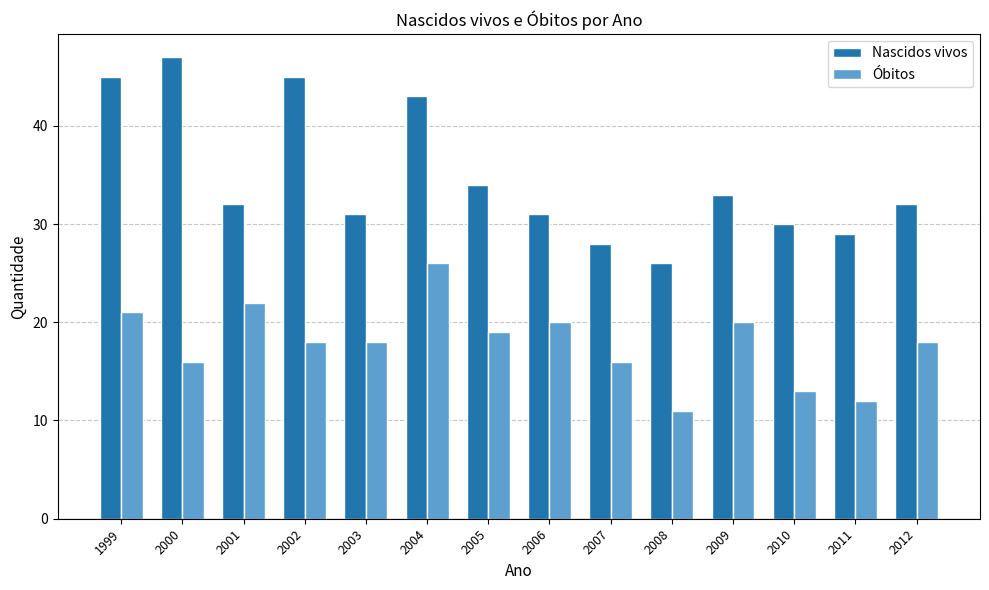

What is the value of the Óbitos bar at the 1st from the left?

21